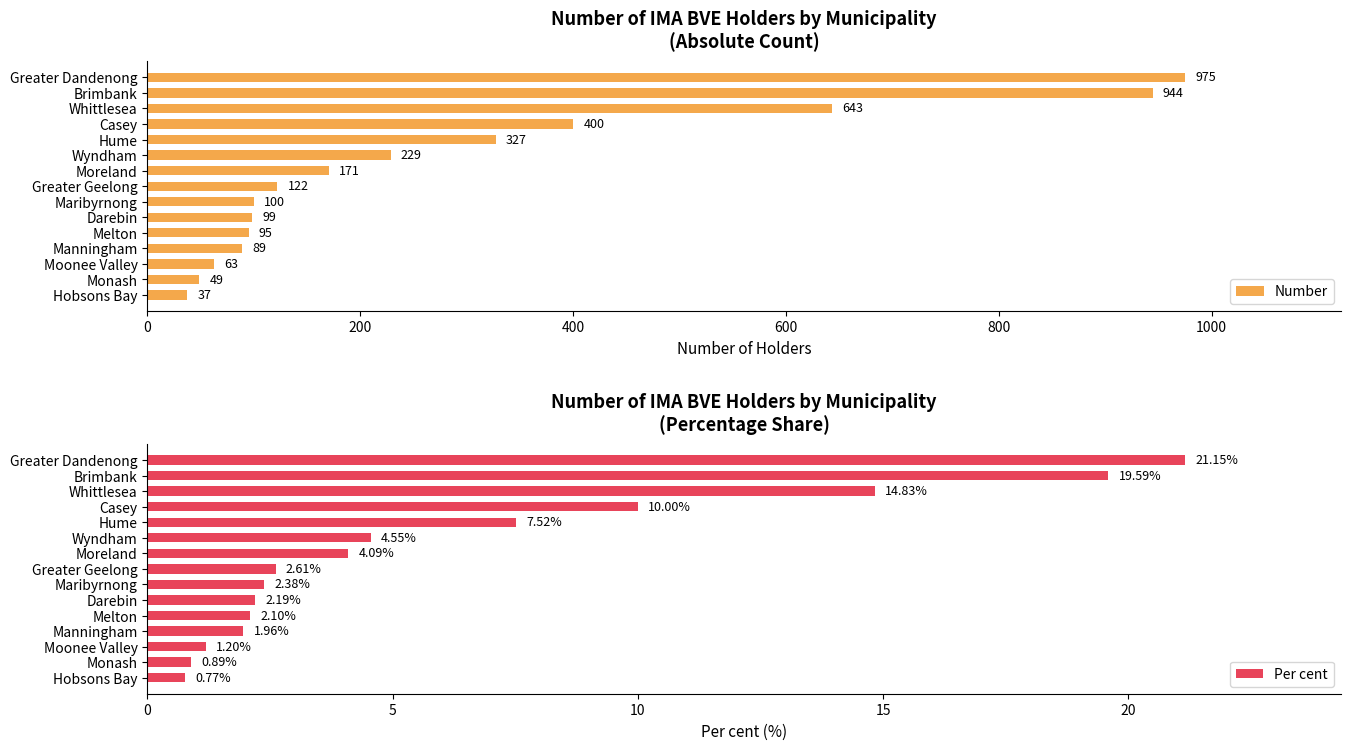

What is the sum of all Number values?

4343.7